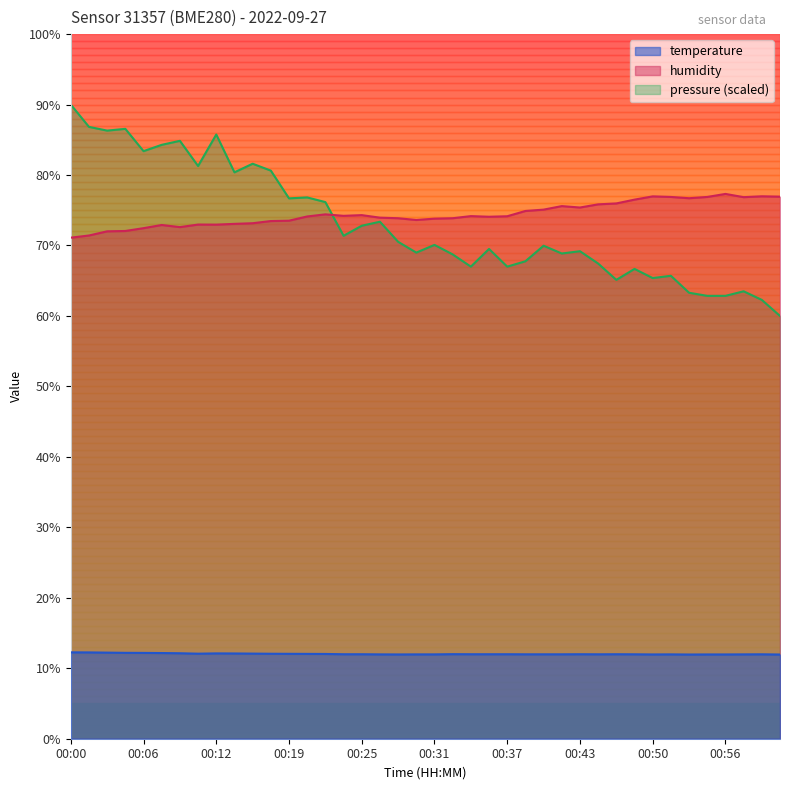

Reading right to left, list all the values displayed in this chart.

temperature: 01:01=11.9	01:00=12.0	00:58=12.0	00:56=12.0	00:55=12.0	00:53=11.9	00:51=12.0	00:50=12.0	00:48=12.0	00:47=12.0	00:45=12.0	00:43=12.0	00:42=12.0	00:40=12.0	00:39=12.0	00:37=12.0	00:36=12.0	00:34=12.0	00:33=12.0	00:31=12.0	00:29=12.0	00:28=12.0	00:26=12.0	00:25=12.0	00:23=12.0	00:22=12.0	00:20=12.0	00:19=12.1	00:17=12.1	00:16=12.1	00:14=12.1	00:12=12.1	00:11=12.1	00:09=12.1	00:08=12.2	00:06=12.2	00:05=12.2	00:03=12.2	00:02=12.2	00:00=12.3
humidity: 01:01=76.9	01:00=77.0	00:58=76.9	00:56=77.3	00:55=76.9	00:53=76.7	00:51=76.9	00:50=77.0	00:48=76.5	00:47=76.0	00:45=75.8	00:43=75.4	00:42=75.6	00:40=75.1	00:39=74.9	00:37=74.2	00:36=74.1	00:34=74.2	00:33=73.9	00:31=73.8	00:29=73.6	00:28=73.9	00:26=74.0	00:25=74.3	00:23=74.2	00:22=74.4	00:20=74.1	00:19=73.5	00:17=73.5	00:16=73.2	00:14=73.1	00:12=73.0	00:11=73.0	00:09=72.6	00:08=72.9	00:06=72.5	00:05=72.1	00:03=72.0	00:02=71.4	00:00=71.1